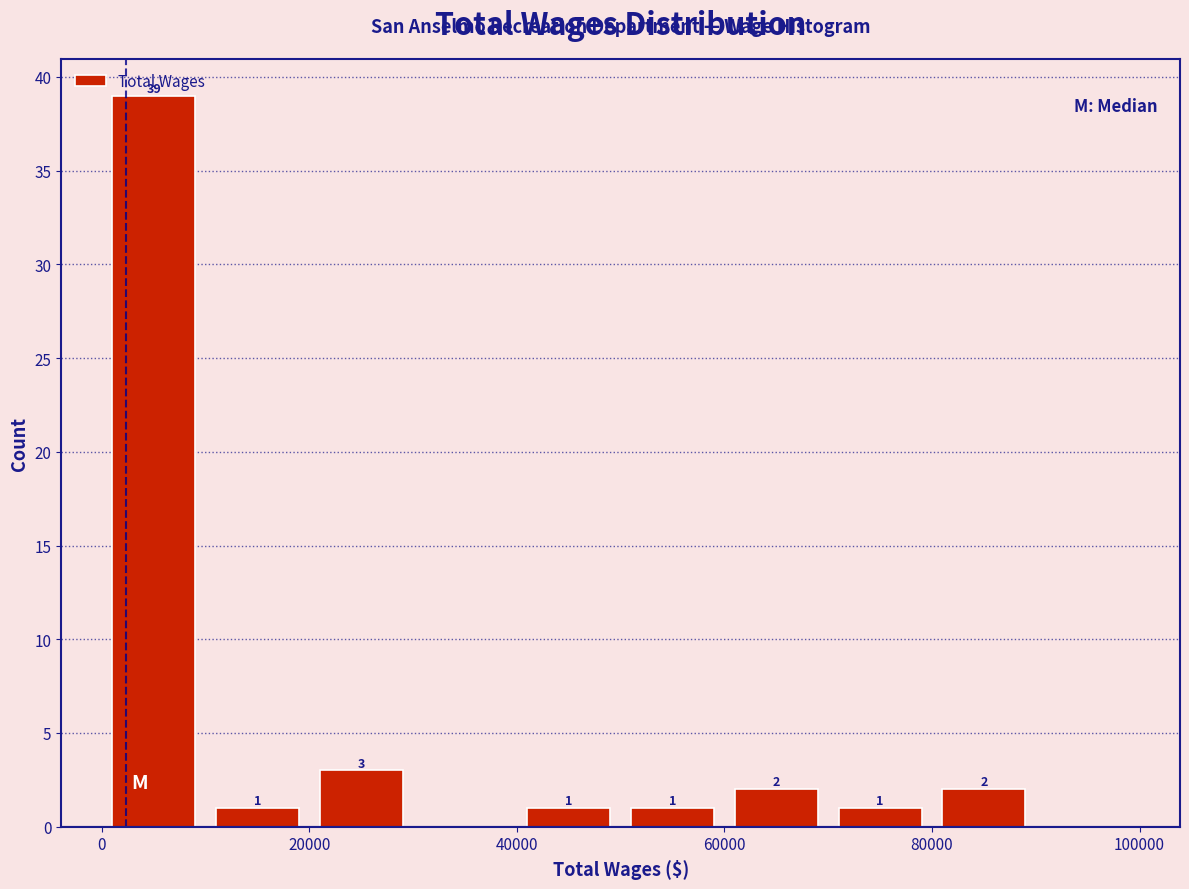

Which range on the x-axis has the tallest bar?

0 to 10000